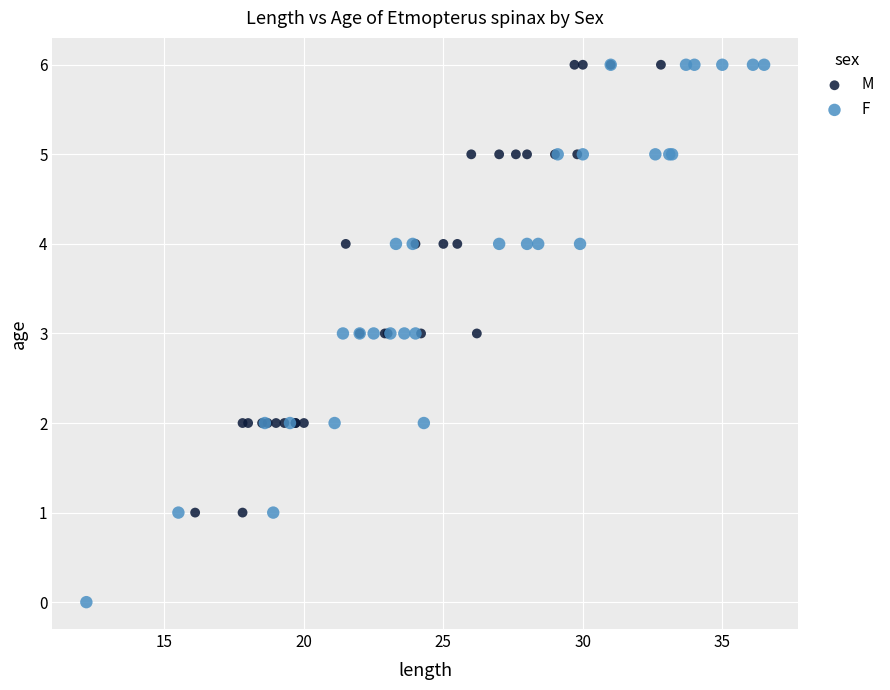

Which series has the widest spread of Y values?

F